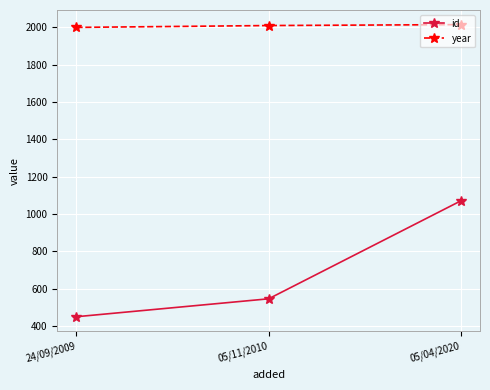

Rank the categories by id value from highest to lowest.

05/04/2020, 05/11/2010, 24/09/2009